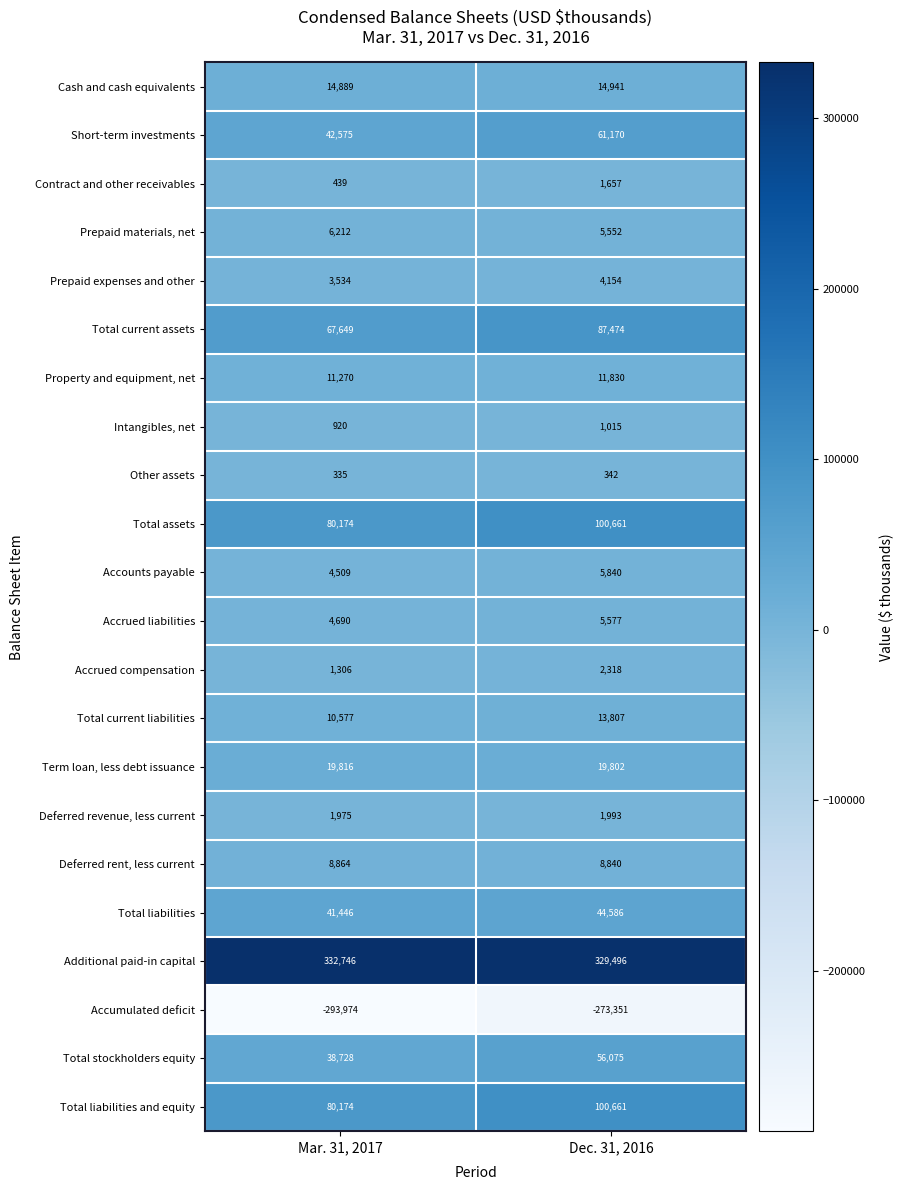

Is it true that Deferred revenue, less current equals 1993 at Dec. 31, 2016?

True